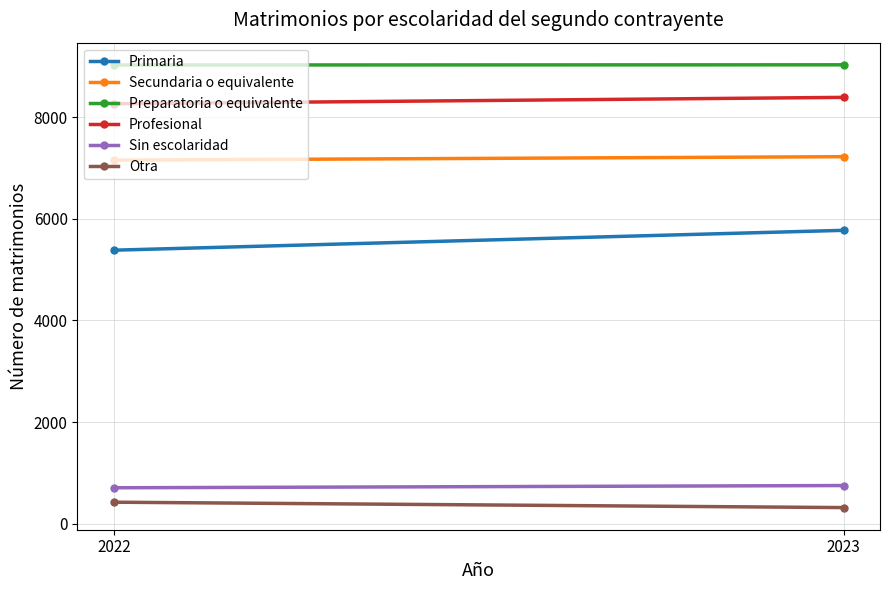

Between 2022 and 2023, which series saw the biggest shift?

Primaria